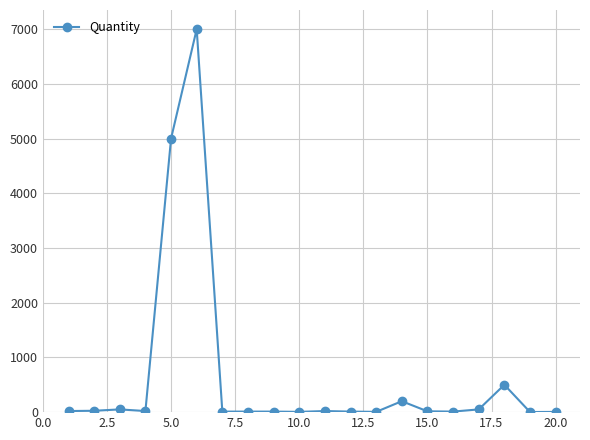

What is the maximum value shown in the chart?

7000